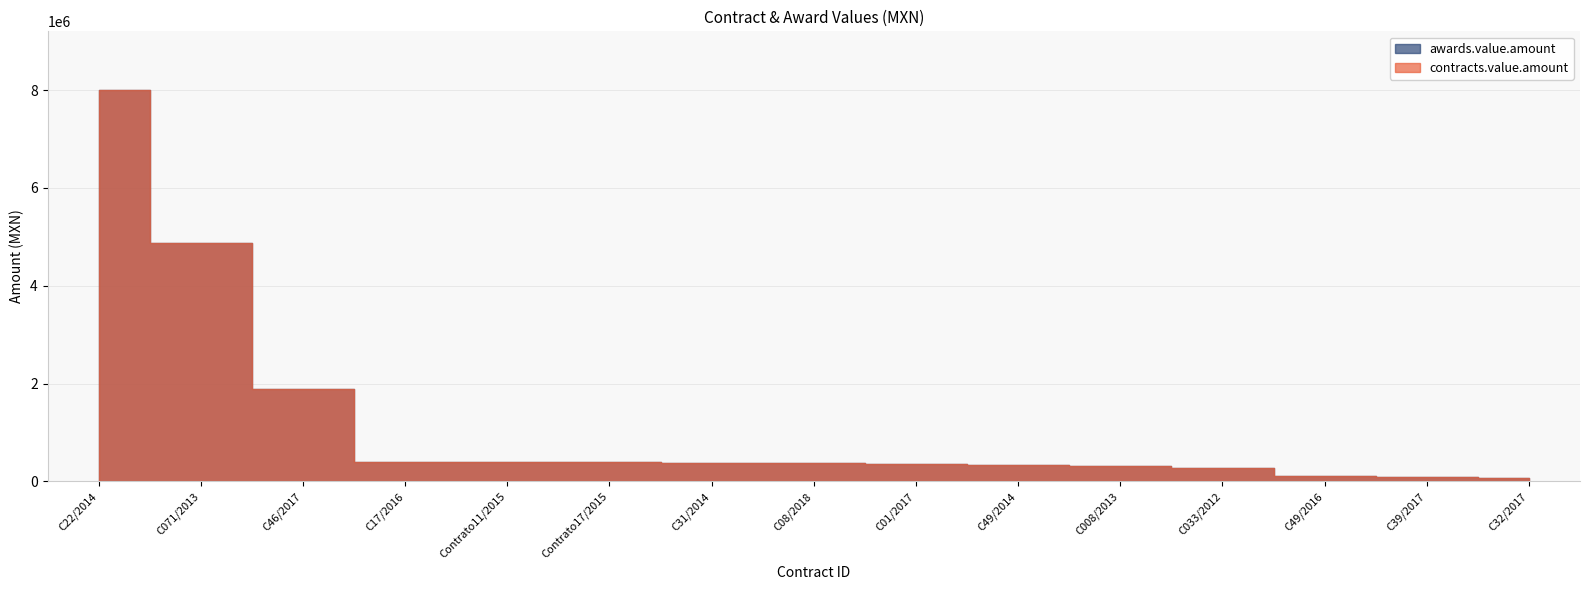

What is the total value across all series at C01/2017?

720000.0